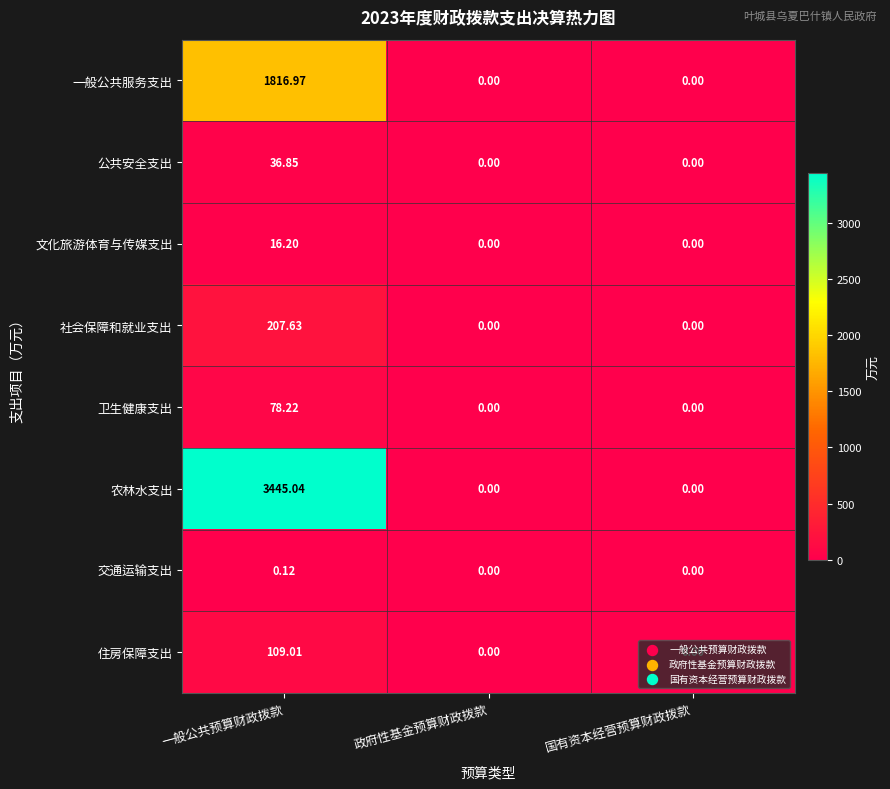

Which category has the highest value in the 公共安全支出 series?

一般公共预算财政拨款